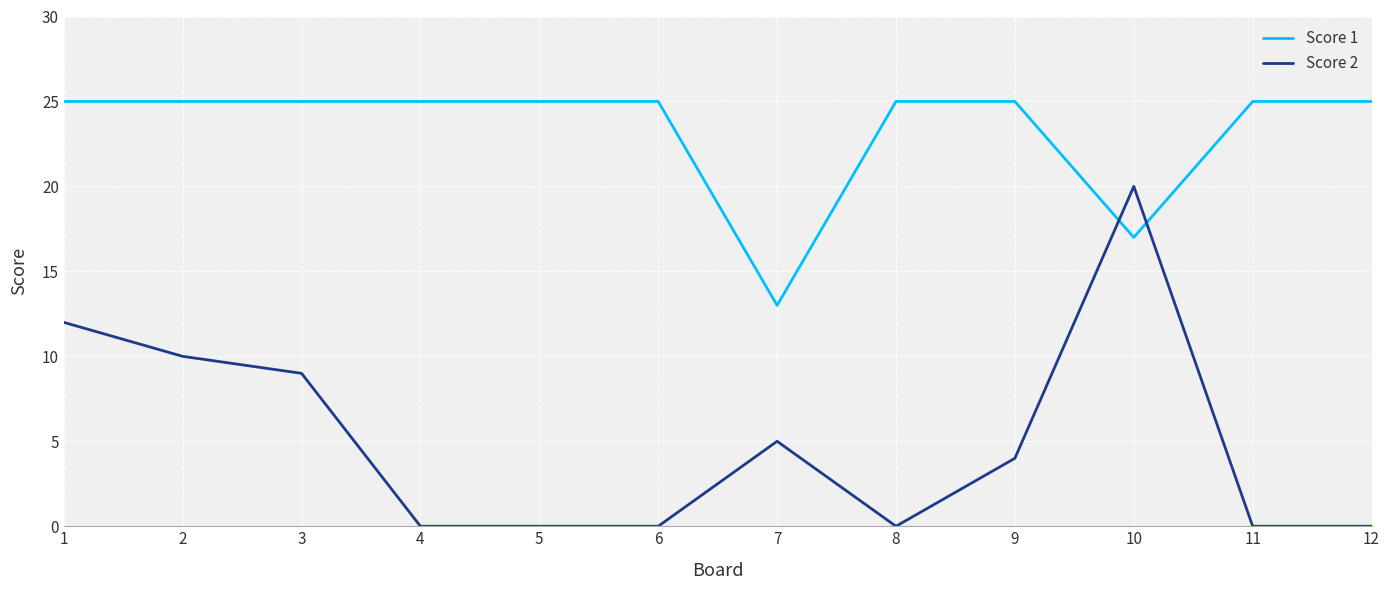

Reading left to right, what are all the values shown in this chart?

Score 1: 25	25	25	25	25	25	13	25	25	17	25	25
Score 2: 12	10	9	0	0	0	5	0	4	20	0	0